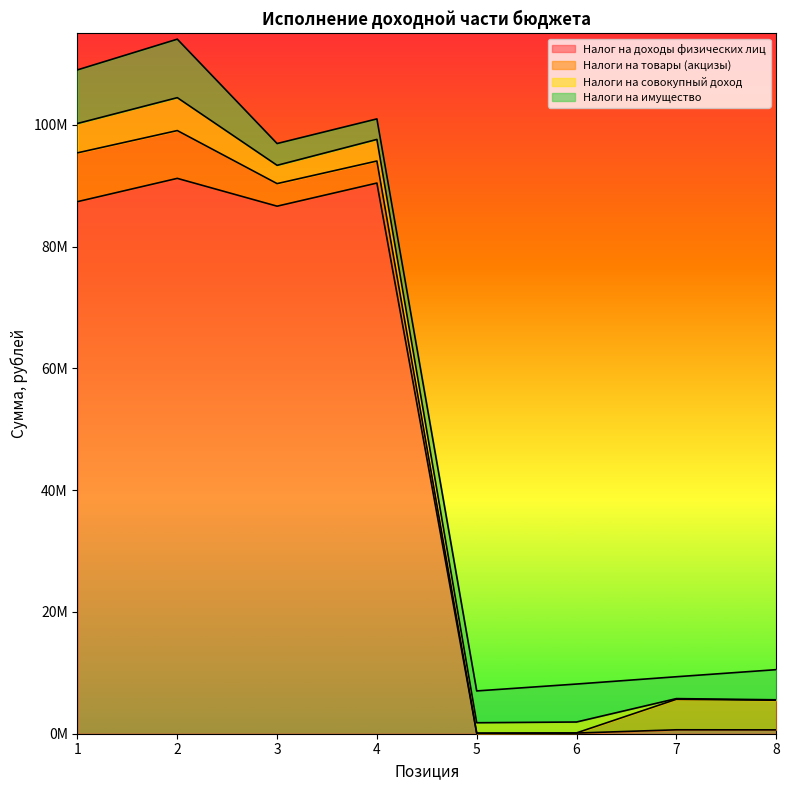

True or false: Налоги на товары (акцизы) has a value of 44958.3 at 5.

False